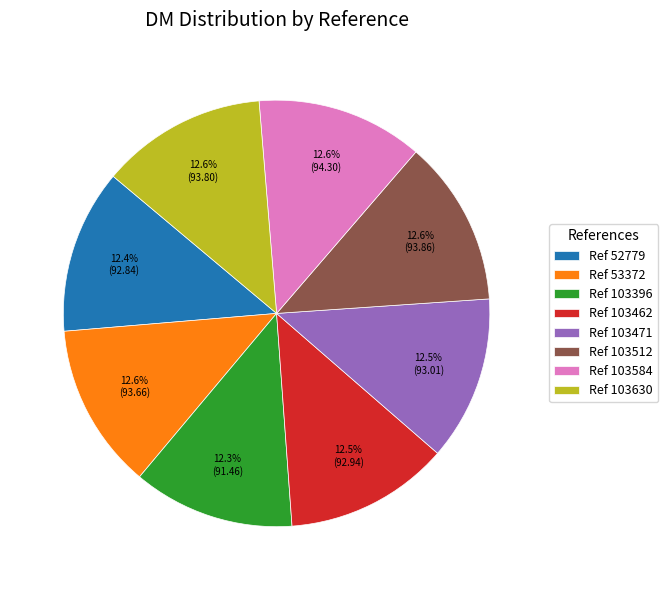

Does Ref 52779 account for over 50% of the chart?

No